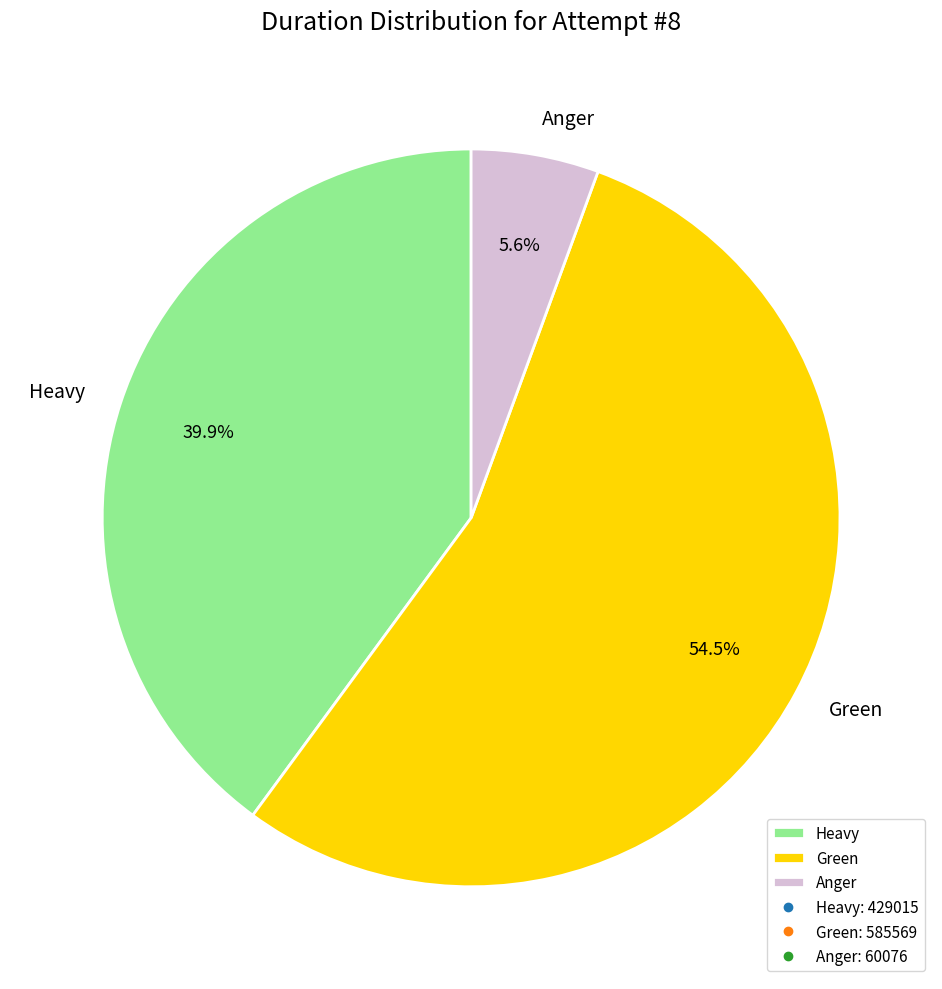

To the nearest percent, what is the average slice percentage?

33%